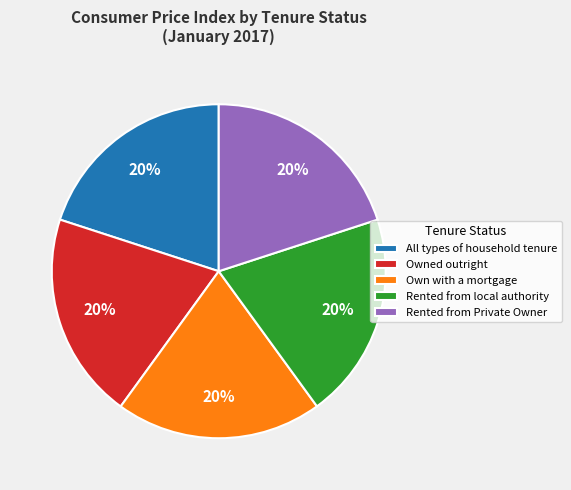

To the nearest percent, what percentage of the pie is Rented from Private Owner?

20%